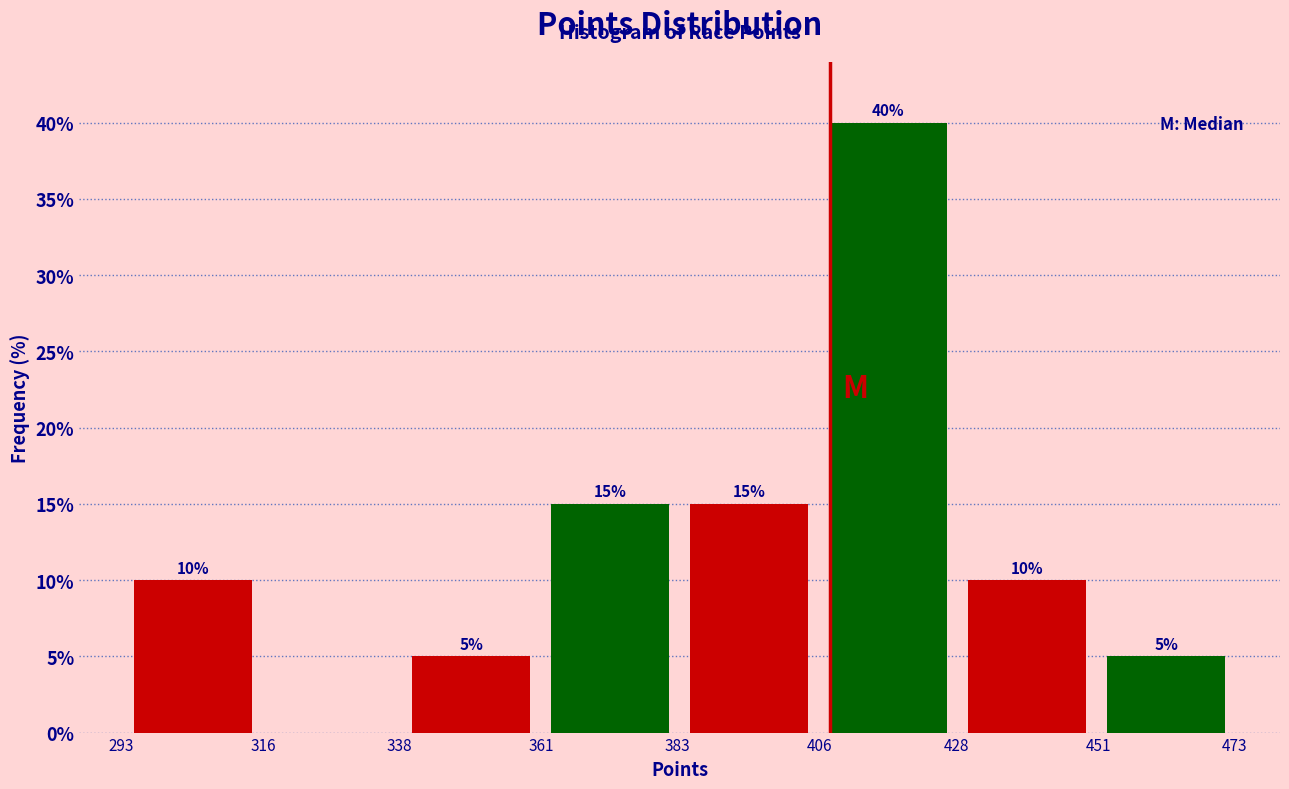

At which category does the chart reach its peak across all series?

406